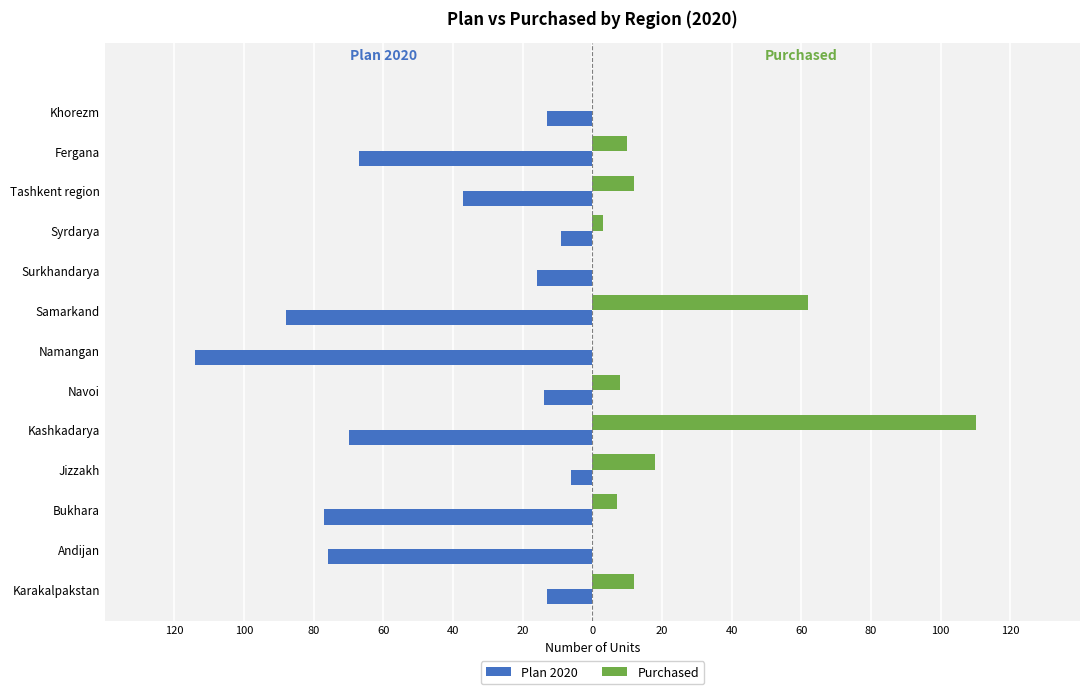

What is the value of the Plan 2020 bar at the 11th from the left?

-77